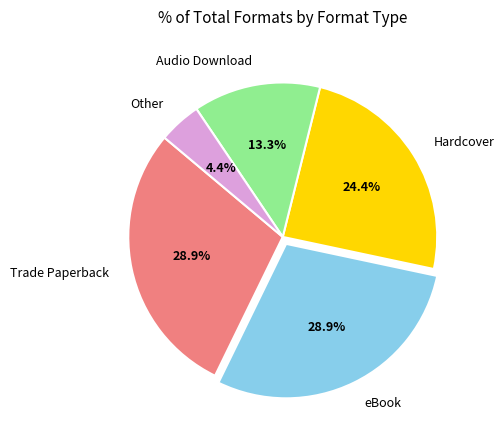

Which slice is the smallest?

Other